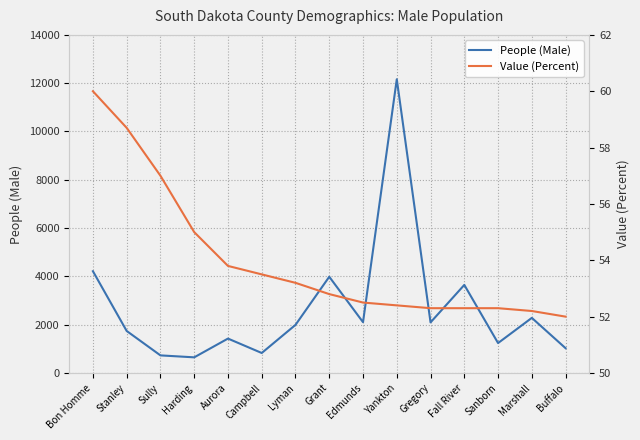

What is the sum of all People (Male) values?

40116